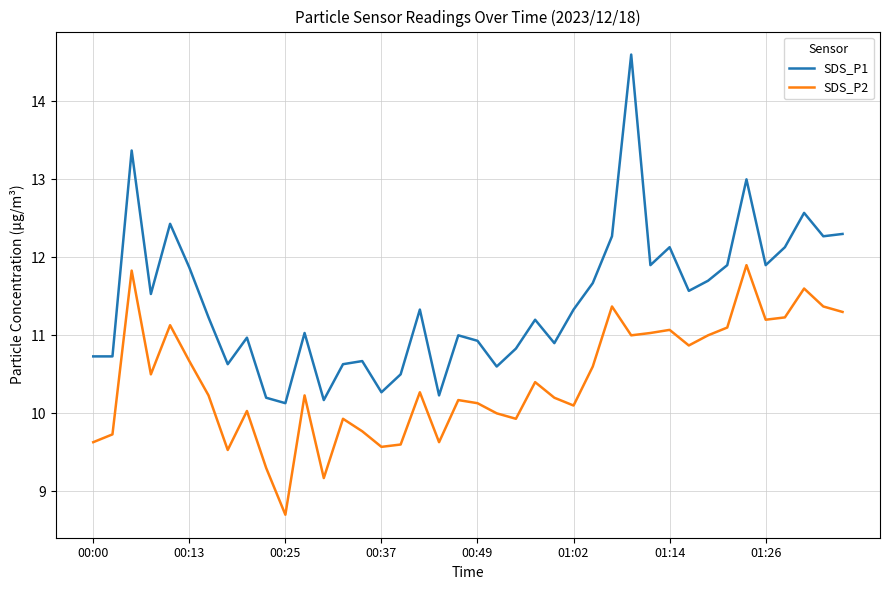

What are all the series names shown in the legend?

SDS_P1, SDS_P2